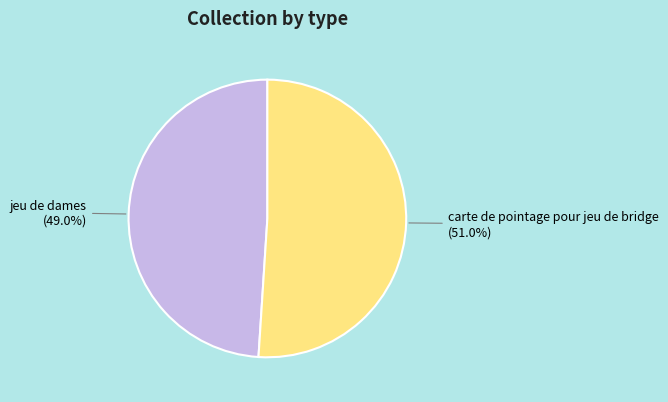

True or false: carte de pointage pour jeu de bridge accounts for 39% of the total.

False